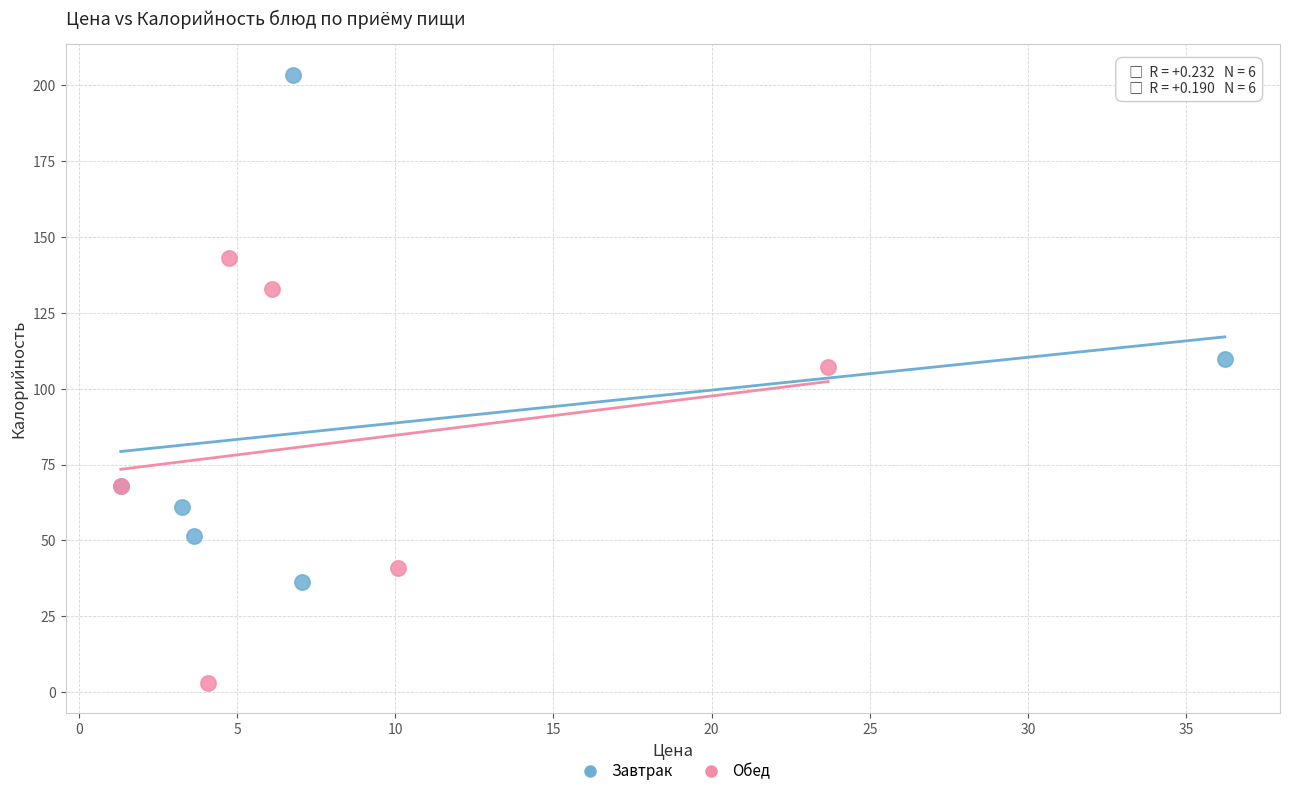

Which series reaches the minimum Y coordinate?

Обед